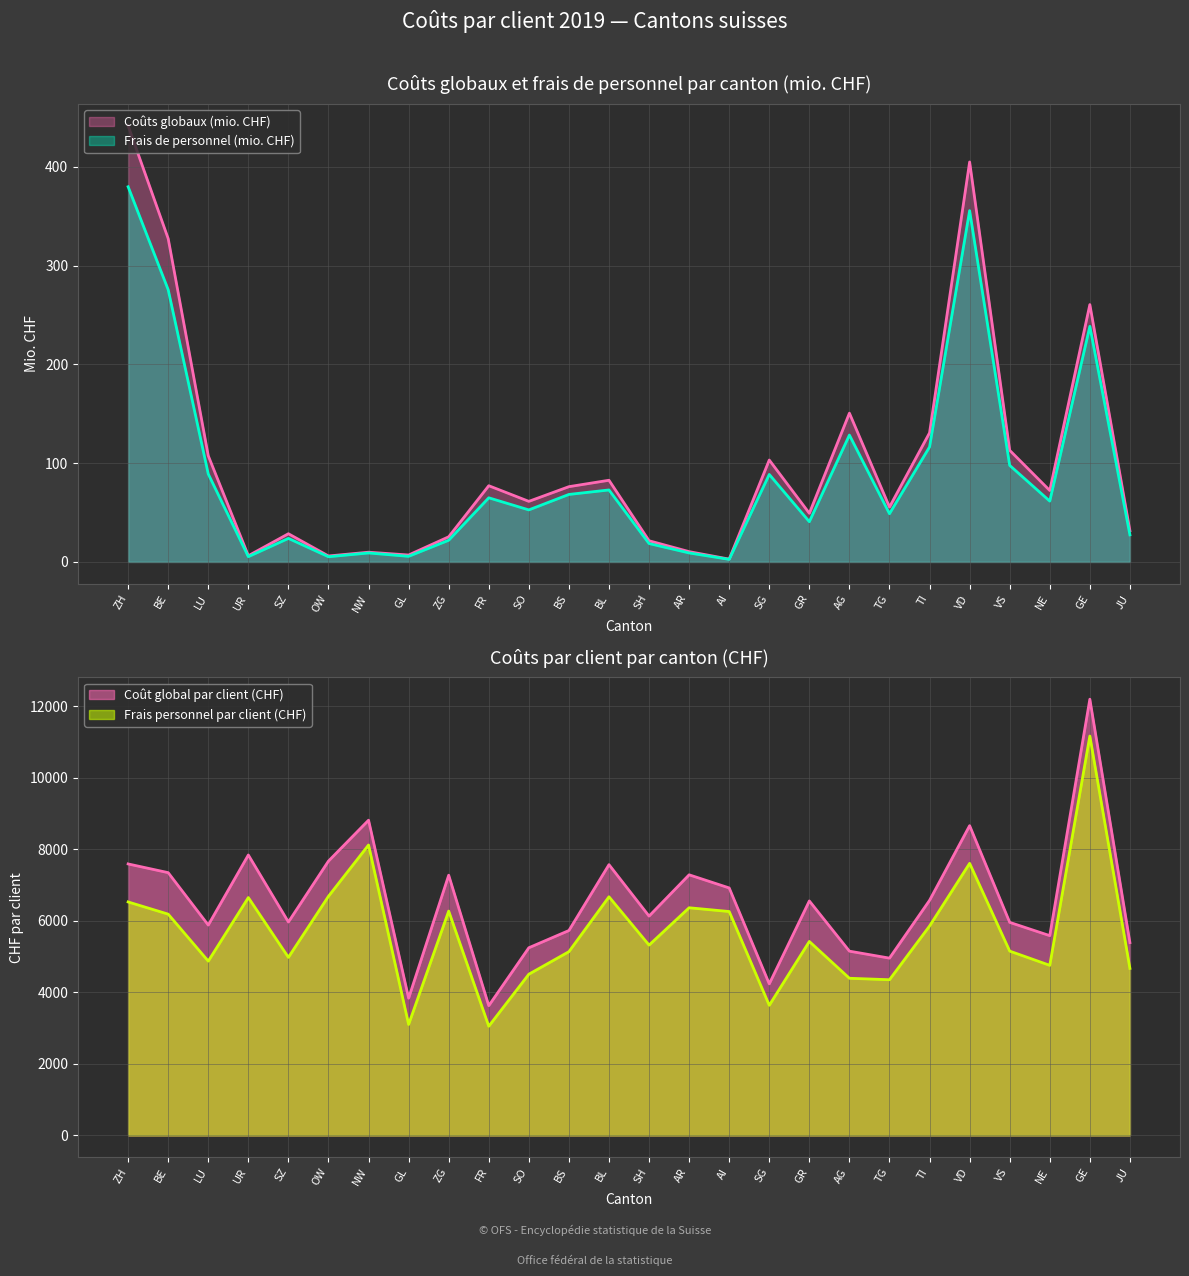

Is the value of Frais personnel par client (CHF) at ZG greater than the value of Frais de personnel (mio. CHF) at VS?

Yes